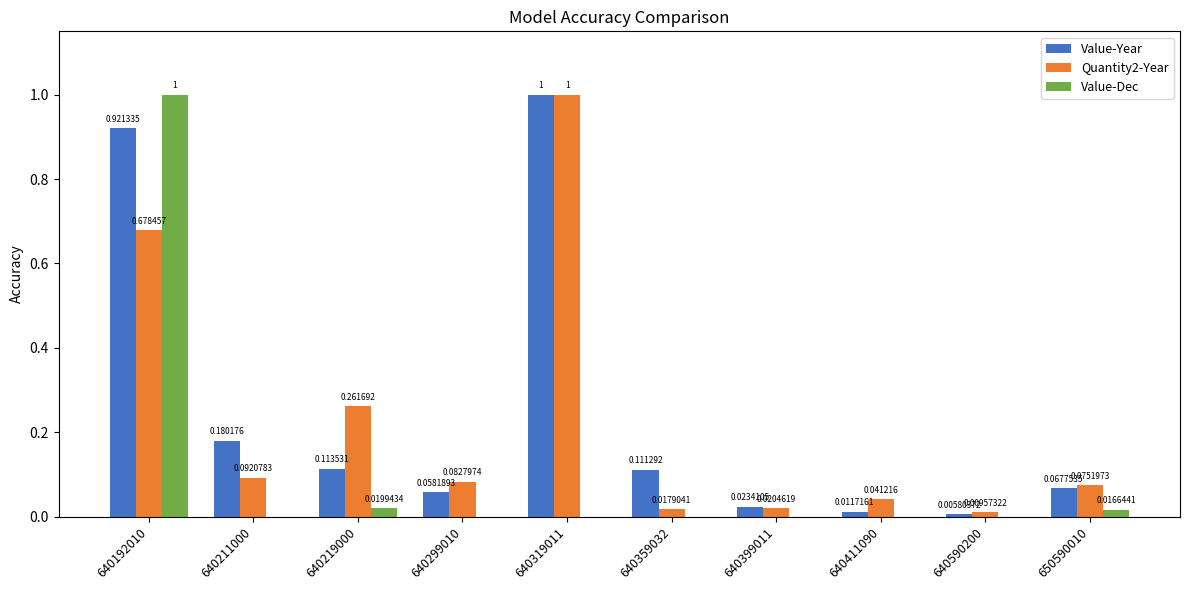

Between 640192010 and 640219000, which series saw the biggest shift?

Value-Dec